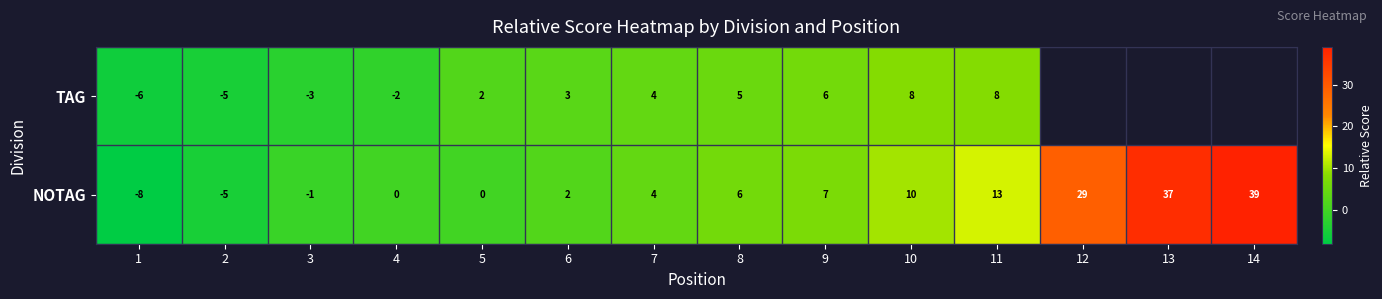

What is the sum of the NOTAG values at 10 and 7?

14